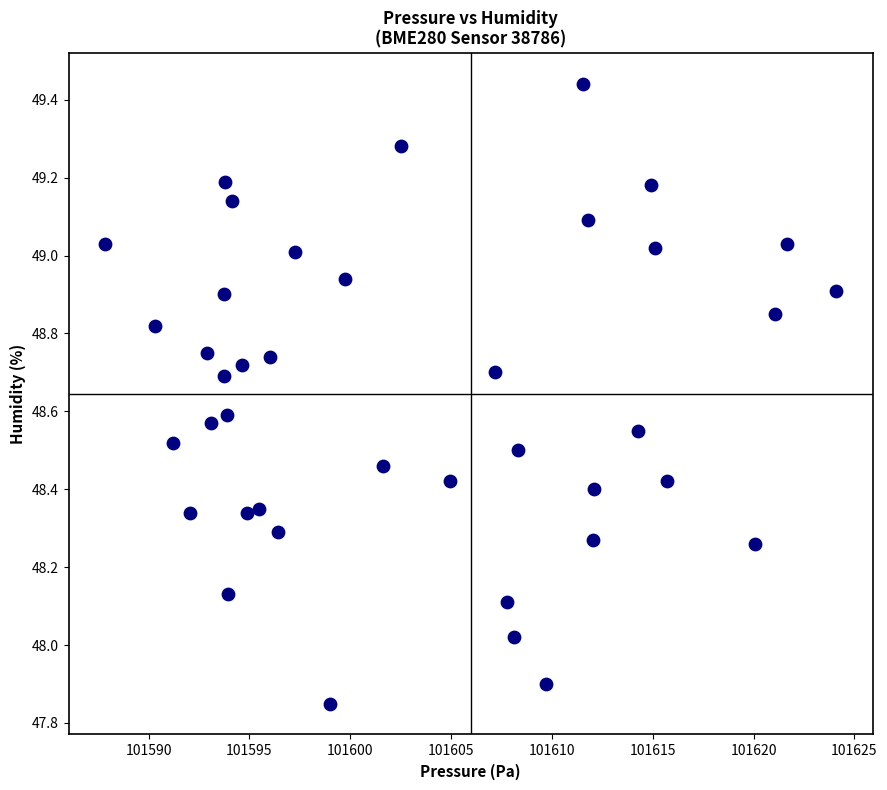

What is the range of X values (max minus min)?

36.2